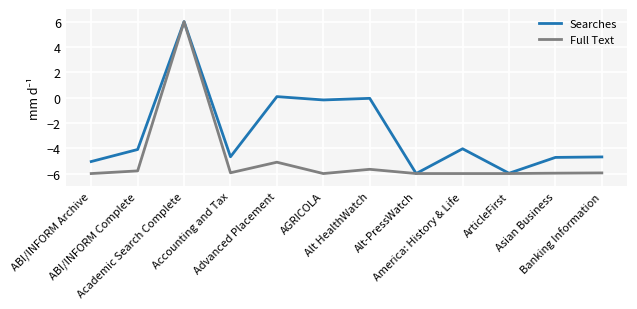

What is the sum of the Searches values at Advanced Placement and AGRICOLA?

-0.1